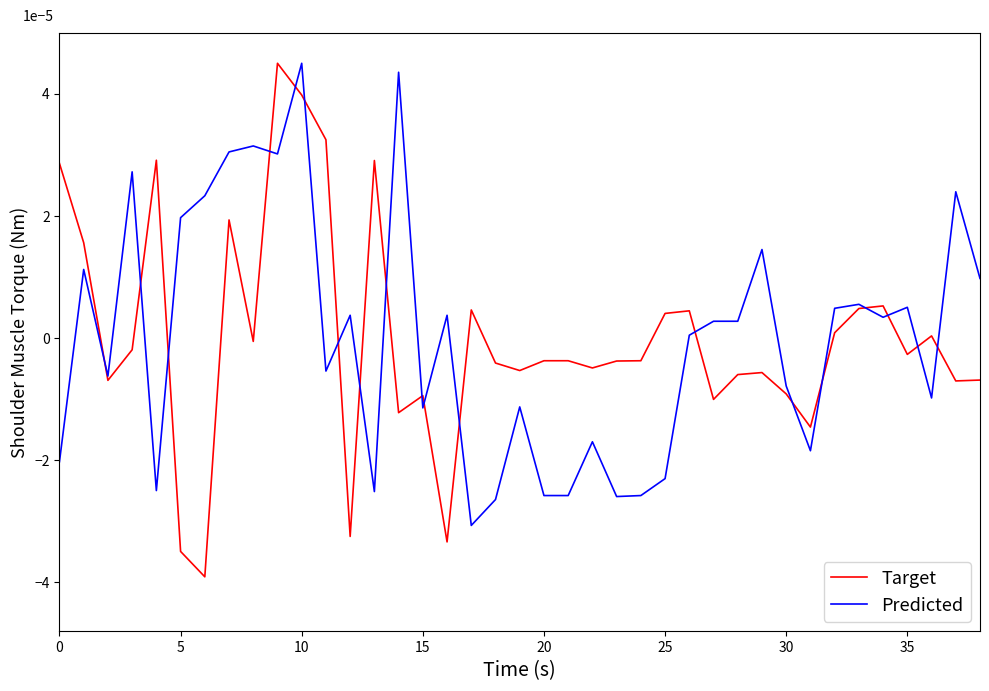

Which series has the largest range (max minus min)?

Target